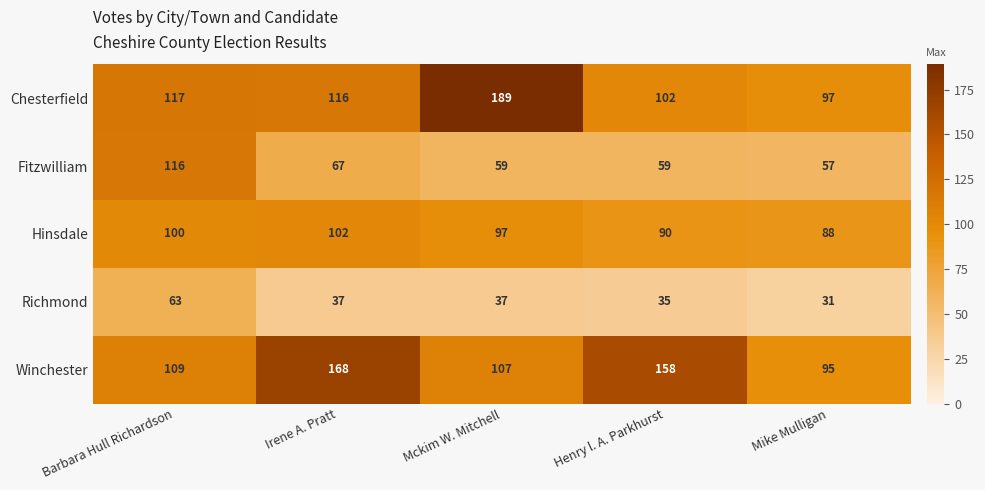

Rank the series at Barbara Hull Richardson from highest to lowest value.

Chesterfield, Fitzwilliam, Winchester, Hinsdale, Richmond